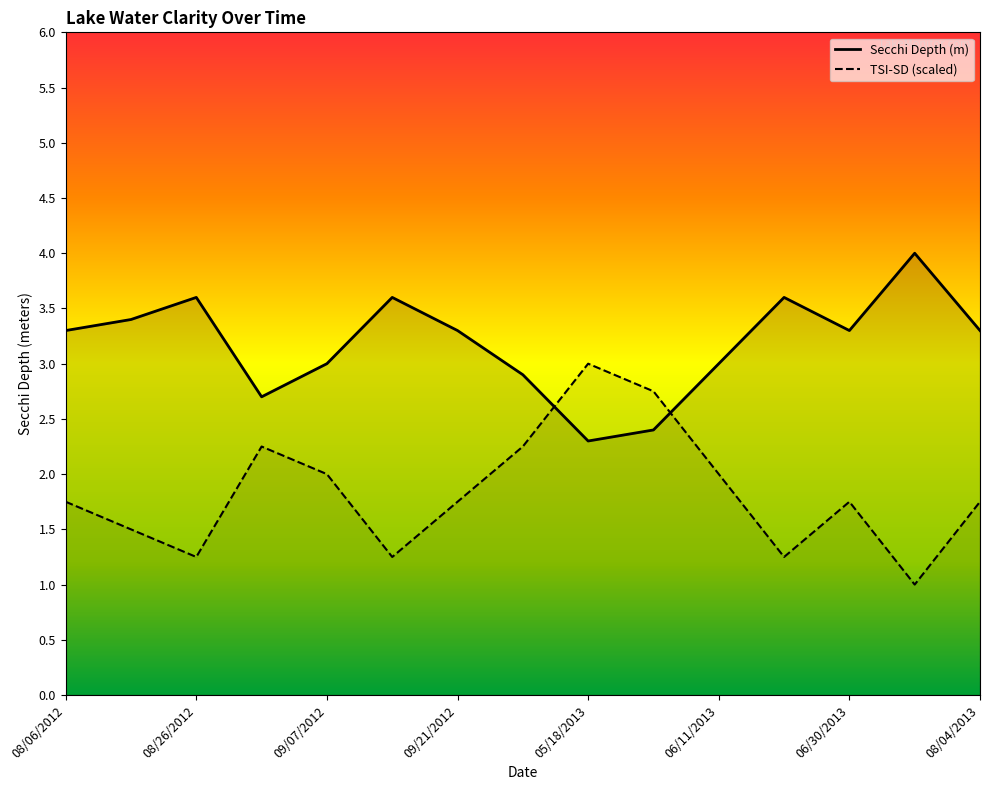

What is the smallest value displayed?

1.0